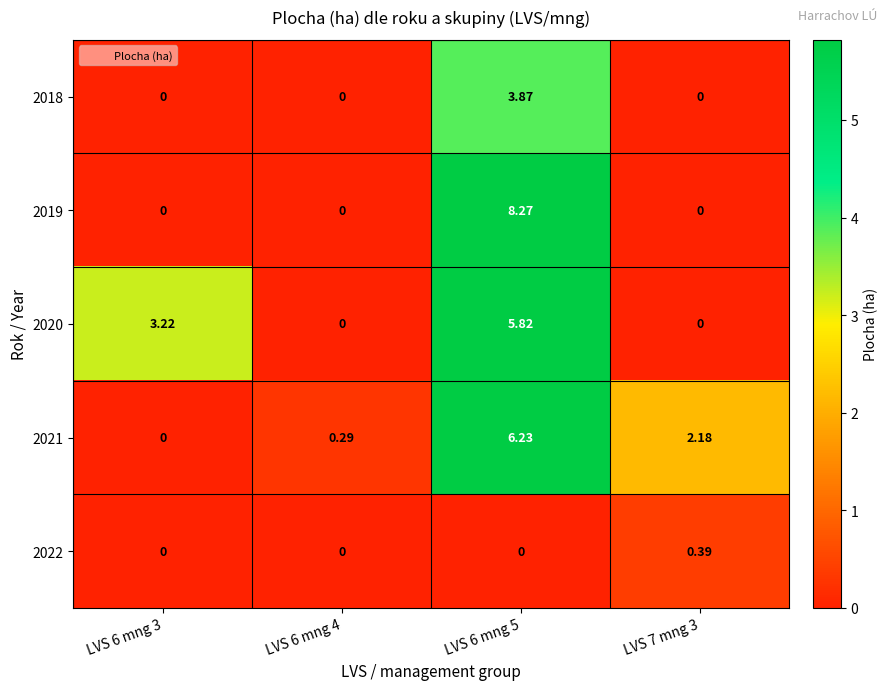

How many positive values does the 2020 series have?

2